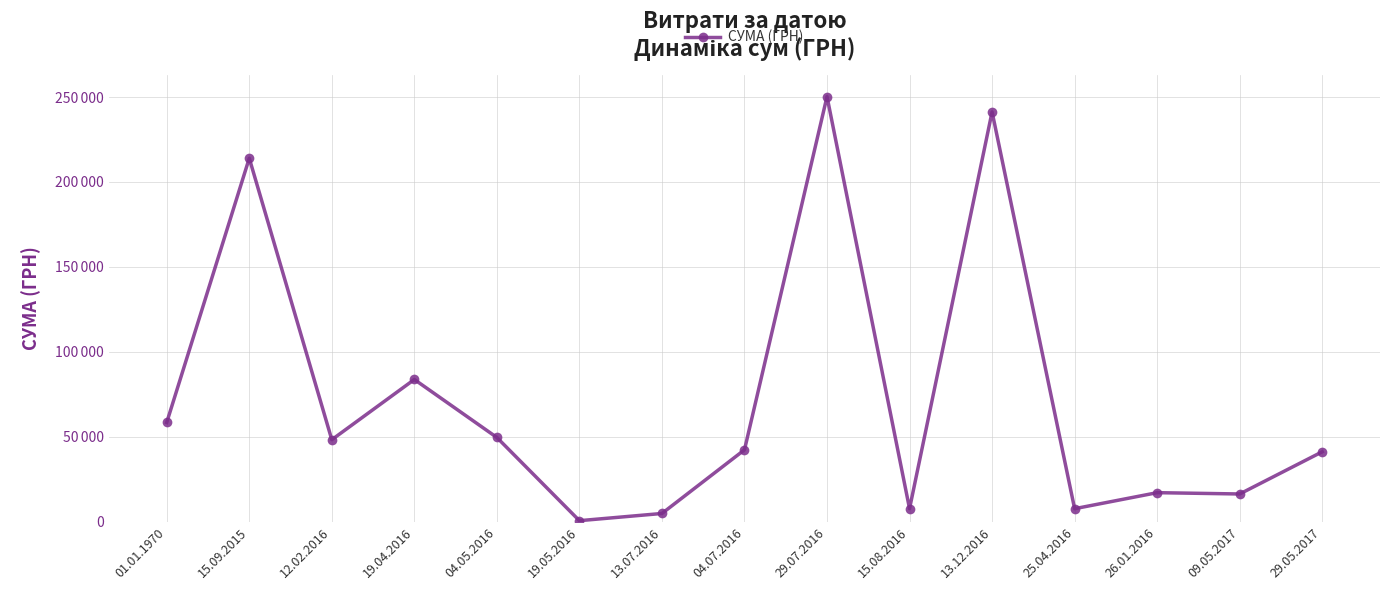

What is the difference between the maximum and minimum values?

249737.3